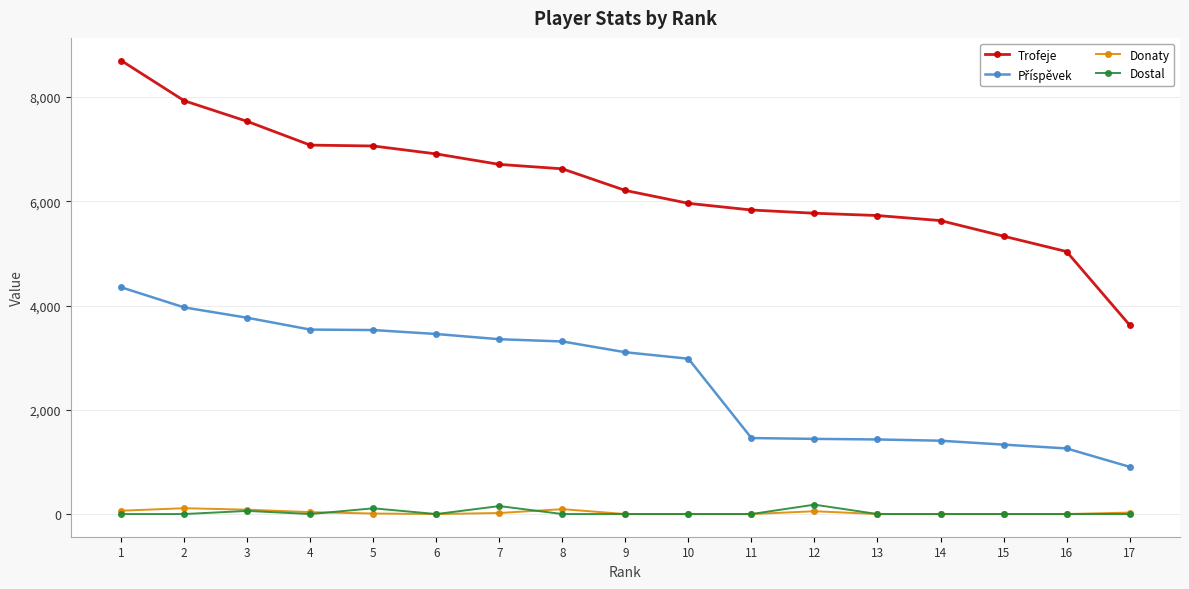

Which series has the largest total across all categories?

Trofeje